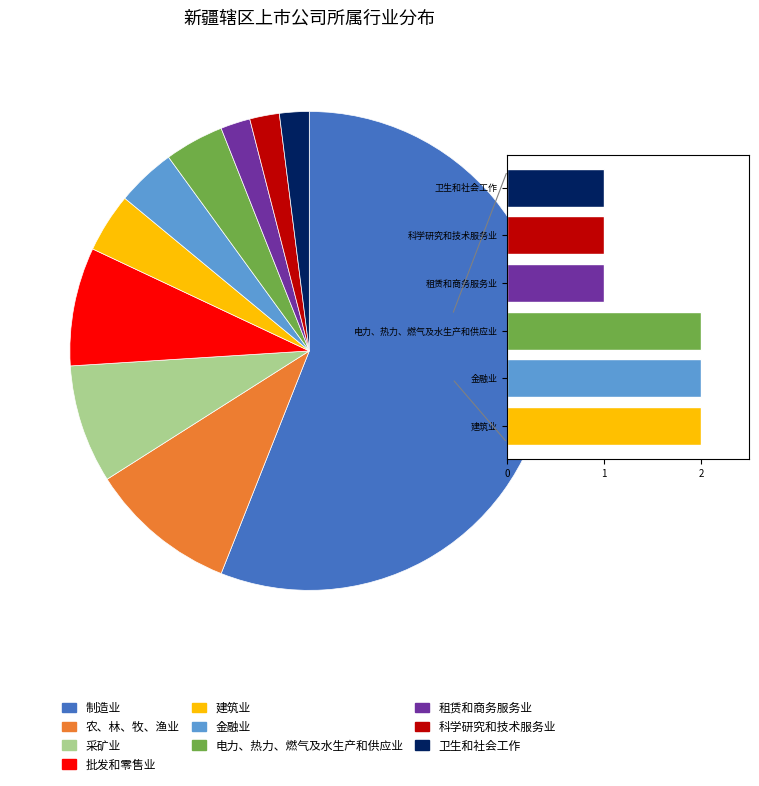

Approximately how many times larger is the value at 批发和零售业 compared to 科学研究和技术服务业?

4.0